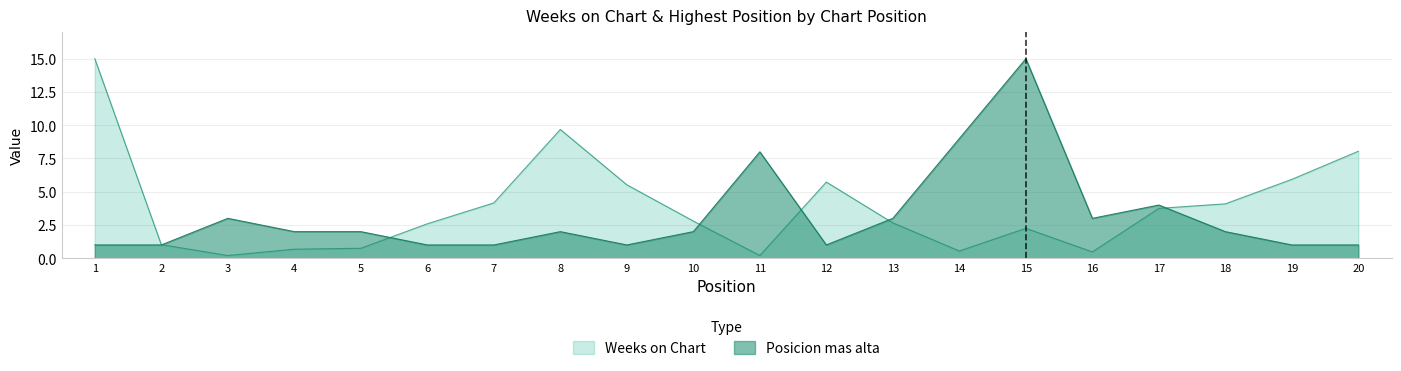

What is the total value across all series at 6?

3.6